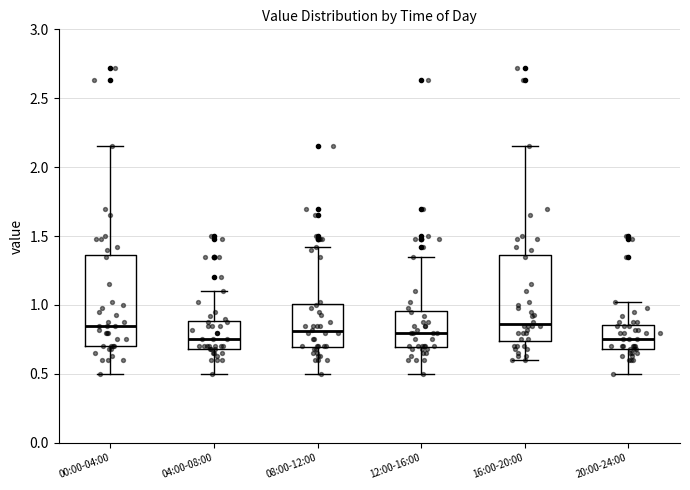

Reading left to right, transcribe this box plot: for each box, give where its median line is, the range the box spans, and where its two whiskers end, as read against the y-axis. The values are not printed on the chart, so give them approximately, as read against the axis.

00:00-04:00: median 0.85, box 0.70 to 1.35, whiskers 0.50 to 2.15
04:00-08:00: median 0.75, box 0.70 to 0.90, whiskers 0.50 to 1.10
08:00-12:00: median 0.80, box 0.70 to 1.00, whiskers 0.50 to 1.40
12:00-16:00: median 0.80, box 0.70 to 0.95, whiskers 0.50 to 1.35
16:00-20:00: median 0.85, box 0.75 to 1.35, whiskers 0.60 to 2.15
20:00-24:00: median 0.75, box 0.70 to 0.85, whiskers 0.50 to 1.00